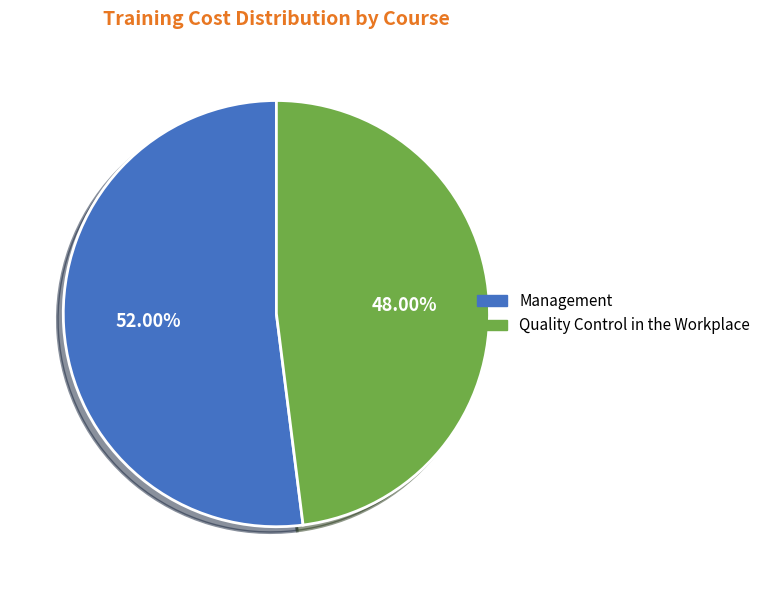

Rank the categories by value from highest to lowest.

Management, Quality Control in the Workplace